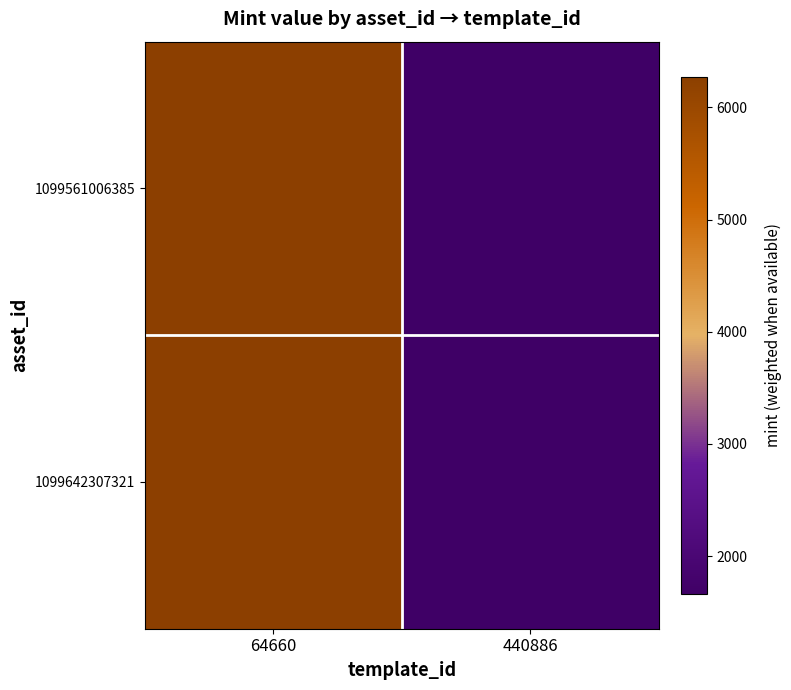

Which series changed the most between 64660 and 440886?

1099561006385